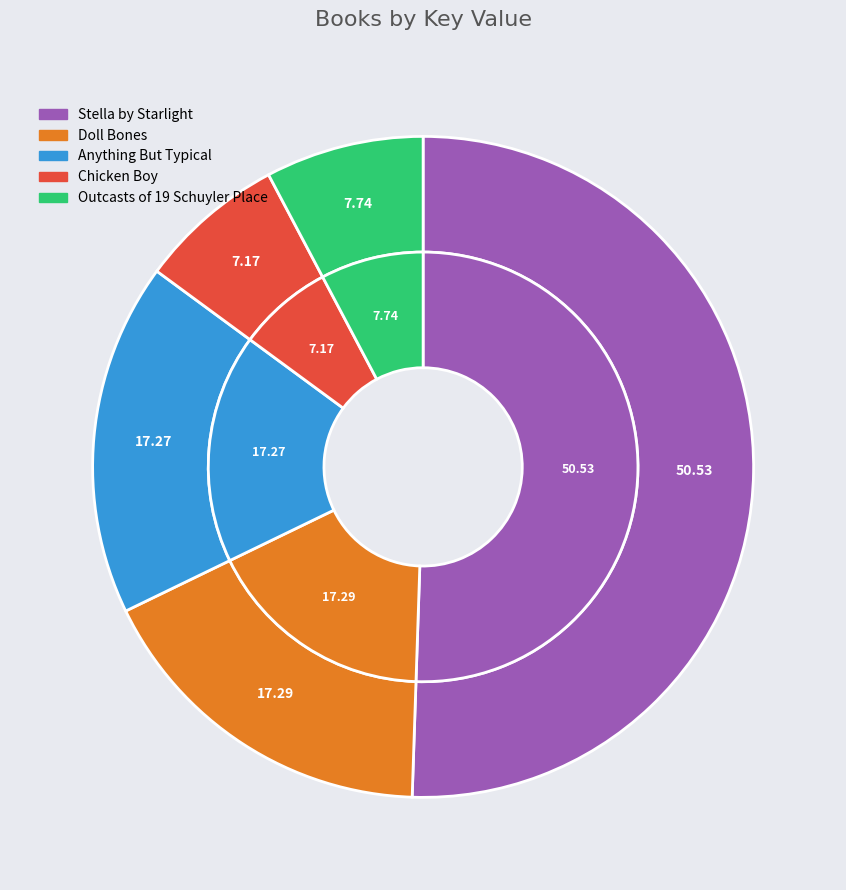

Do Doll Bones and Anything But Typical together represent more than half of the pie?

No